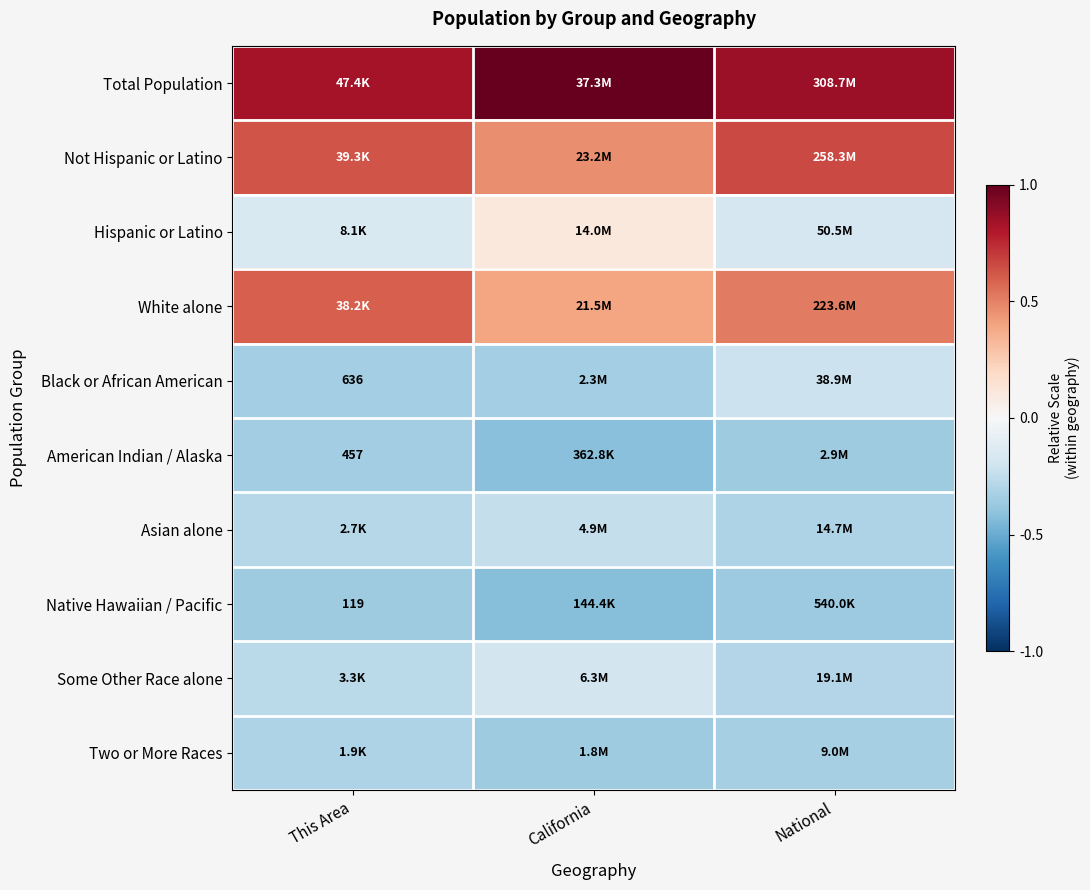

Rank the series by their maximum value, from highest to lowest.

Total Population, Not Hispanic or Latino, White alone, Hispanic or Latino, Some Other Race alone, Black or African American, Asian alone, Two or More Races, American Indian / Alaska, Native Hawaiian / Pacific